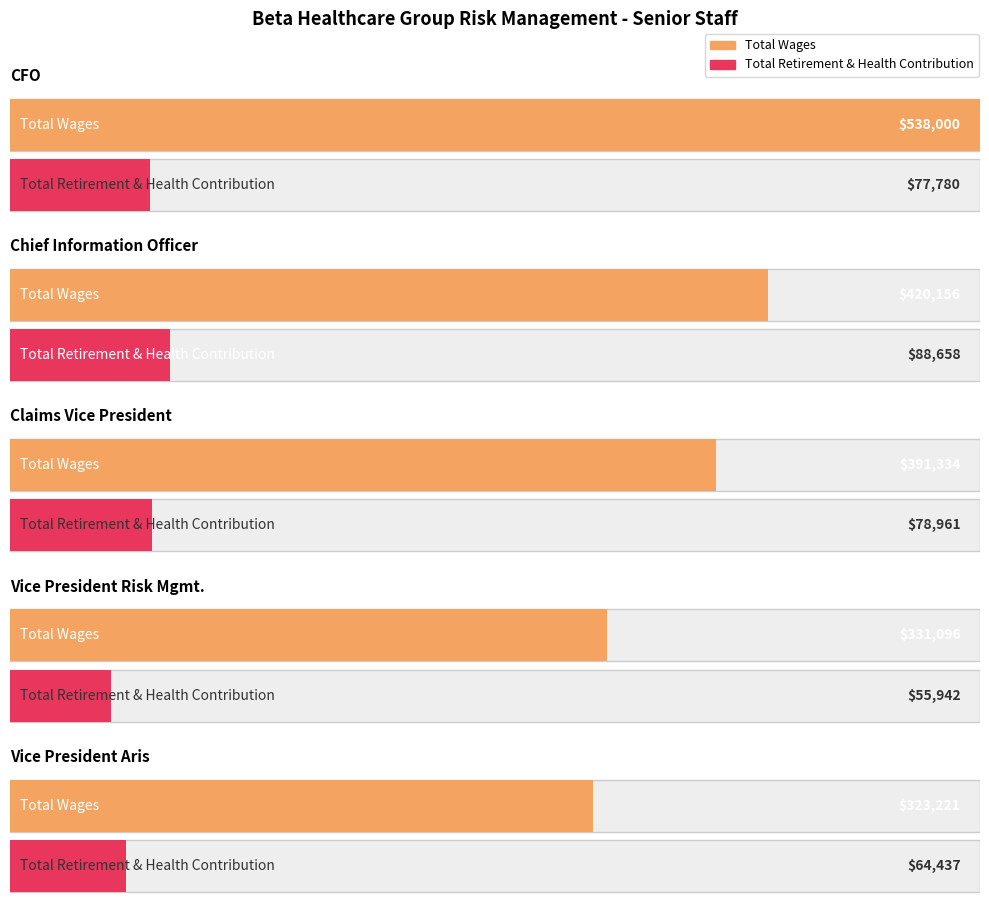

Reading left to right, transcribe all the data shown in this chart.

Total Wages: 538000	420156	391334	331096	323221
Total Retirement & Health Contribution: 77780	88658	78961	55942	64437